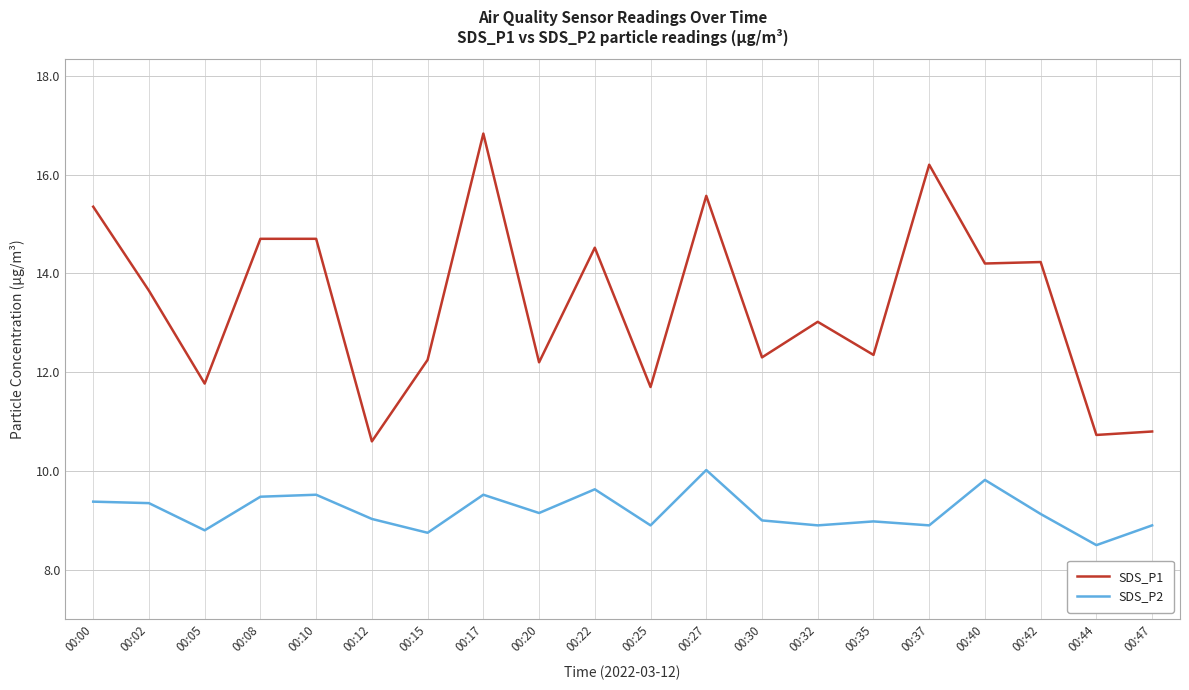

Which series has the widest spread of values?

SDS_P1